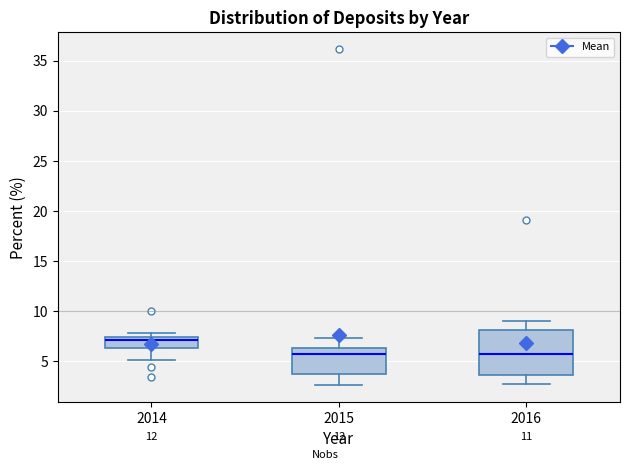

Reading left to right, transcribe this box plot: for each box, give where its median line is, the range the box spans, and where its two whiskers end, as read against the y-axis. The values are not printed on the chart, so give them approximately, as read against the axis.

2014: median 7.0, box 6.5 to 7.5, whiskers 5.0 to 8.0
2015: median 5.5, box 3.5 to 6.5, whiskers 2.5 to 7.5
2016: median 5.5, box 3.5 to 8.0, whiskers 2.5 to 9.0